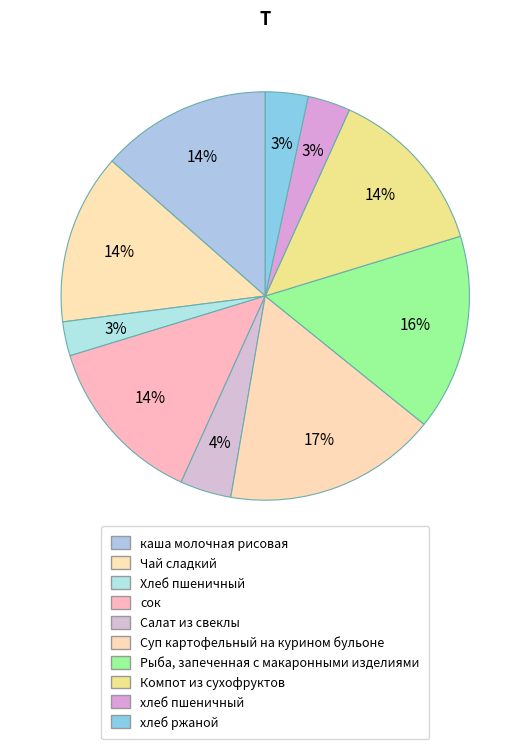

Rank the categories by value from highest to lowest.

Суп картофельный на курином бульоне, Рыба, запеченная с макаронными изделиями, каша молочная рисовая, Чай сладкий, сок, Компот из сухофруктов, Салат из свеклы, хлеб пшеничный, хлеб ржаной, Хлеб пшеничный